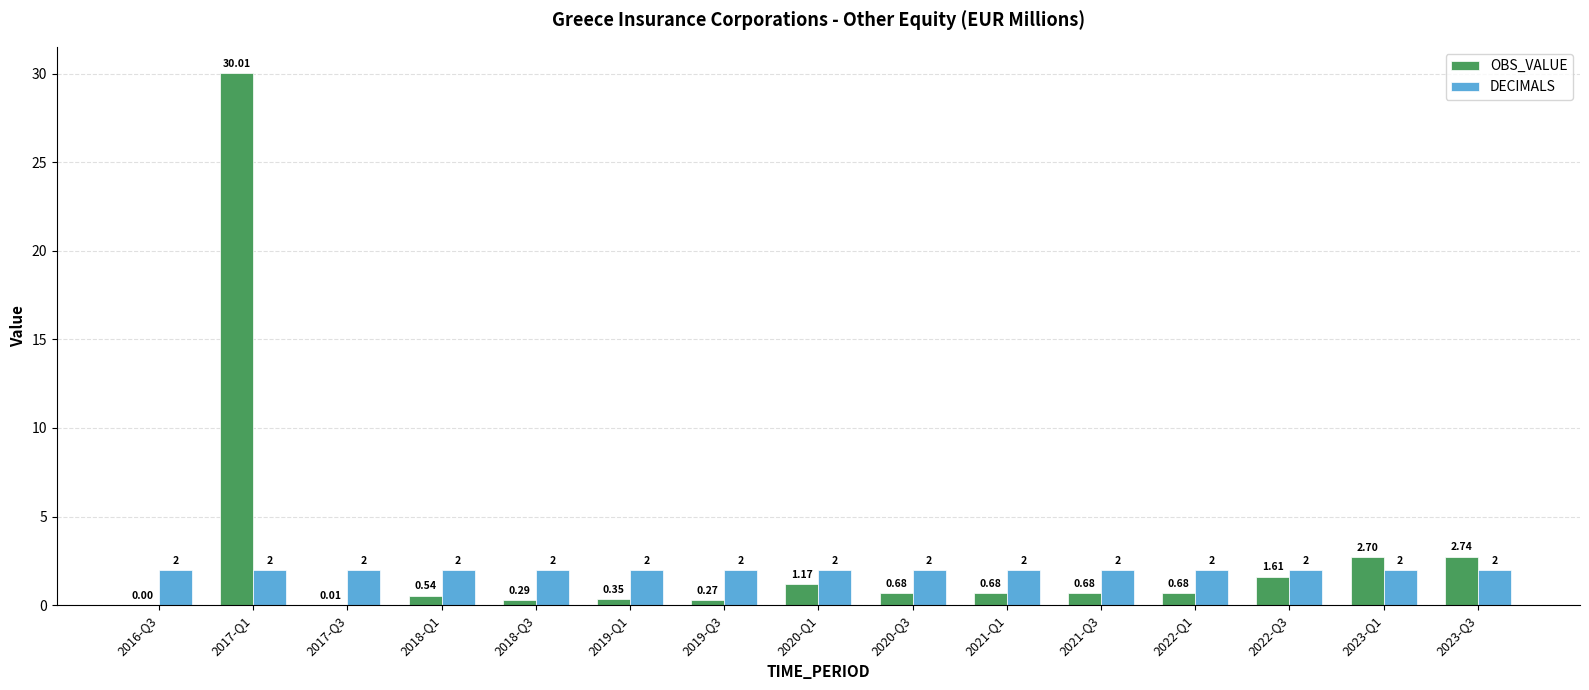

At which category is the sum across all series the highest?

2017-Q1